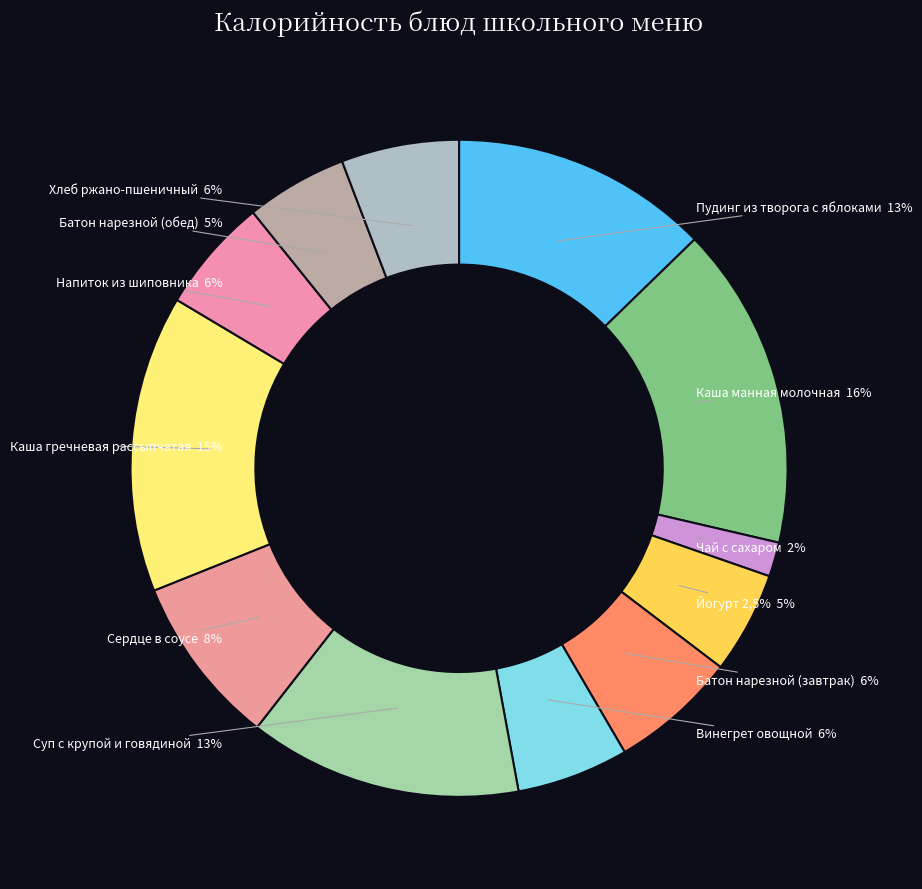

Is the sum of Сердце в соусе and Пудинг из творога с яблоками greater than half?

No